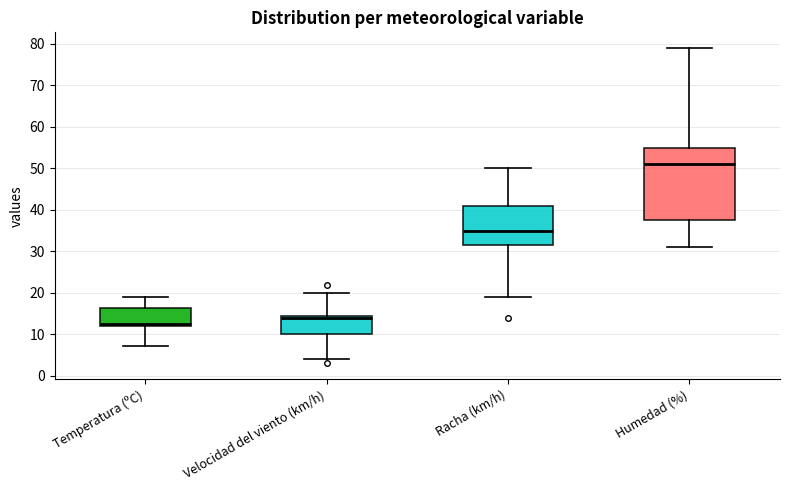

Which box is the tallest, from its lower edge to its upper edge?

Humedad (%)